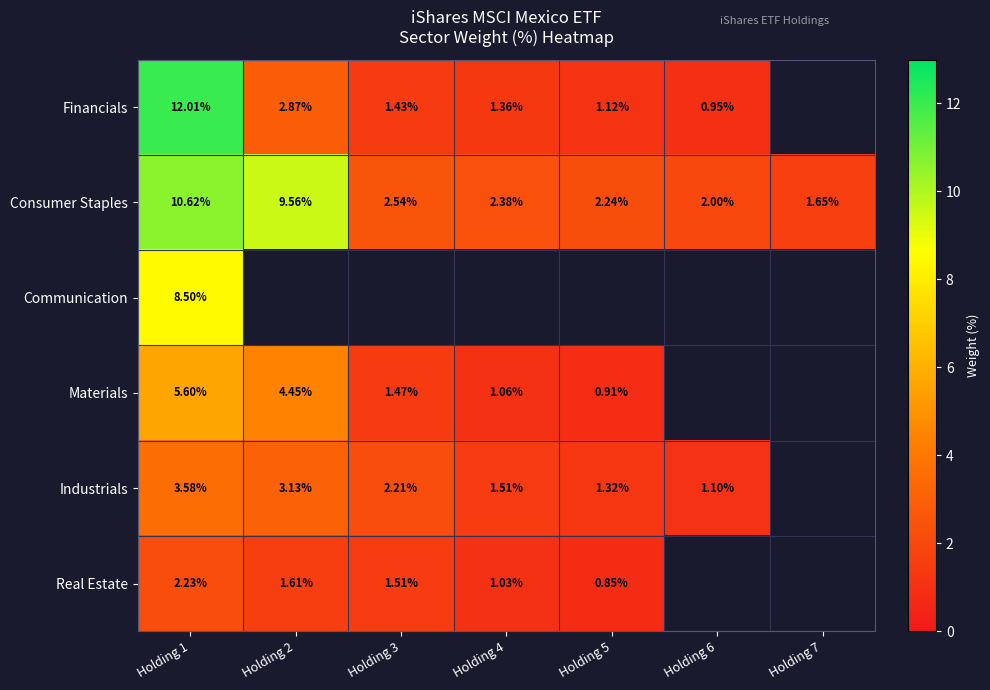

At how many categories does at least one series exceed 9?

2